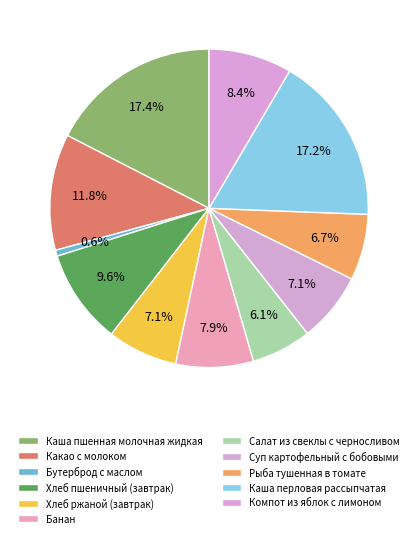

How many slices are in this pie chart?

11